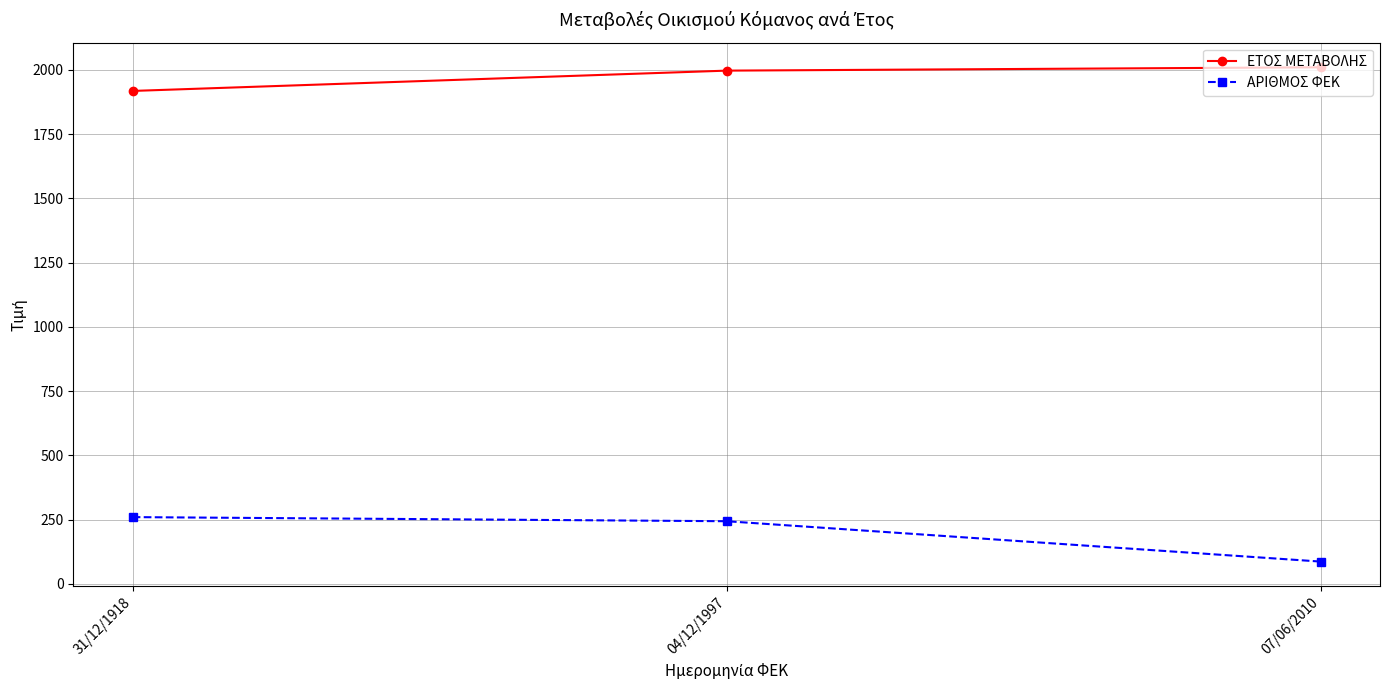

How many data points does each series have?

3